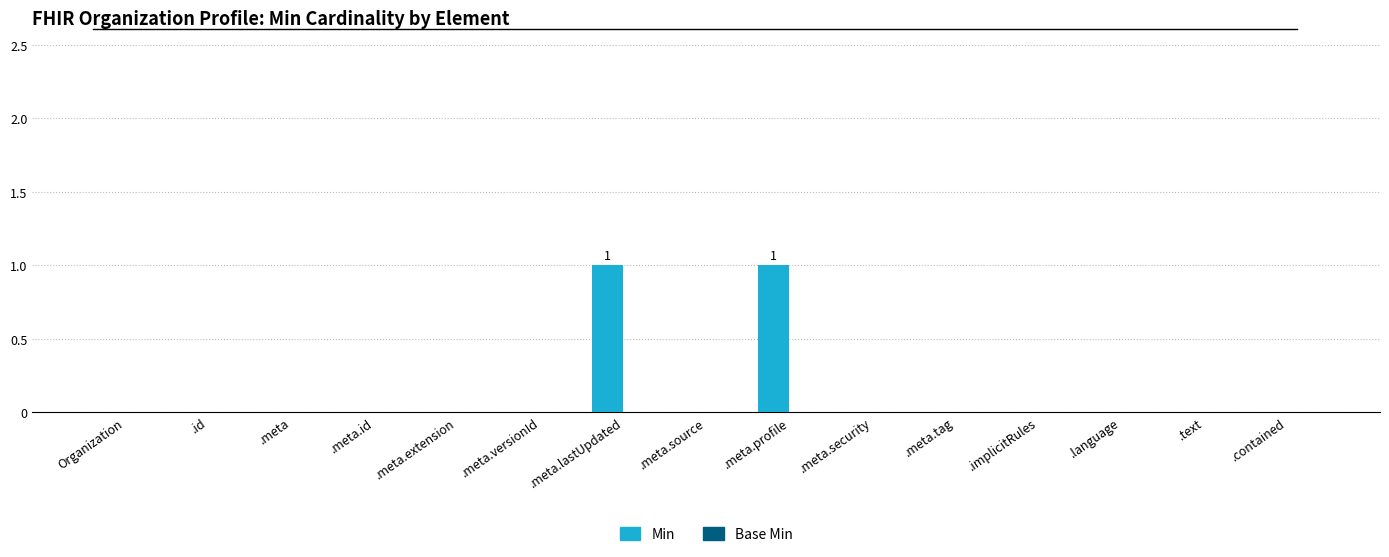

Is it true that the value at .meta.security is 0?

True